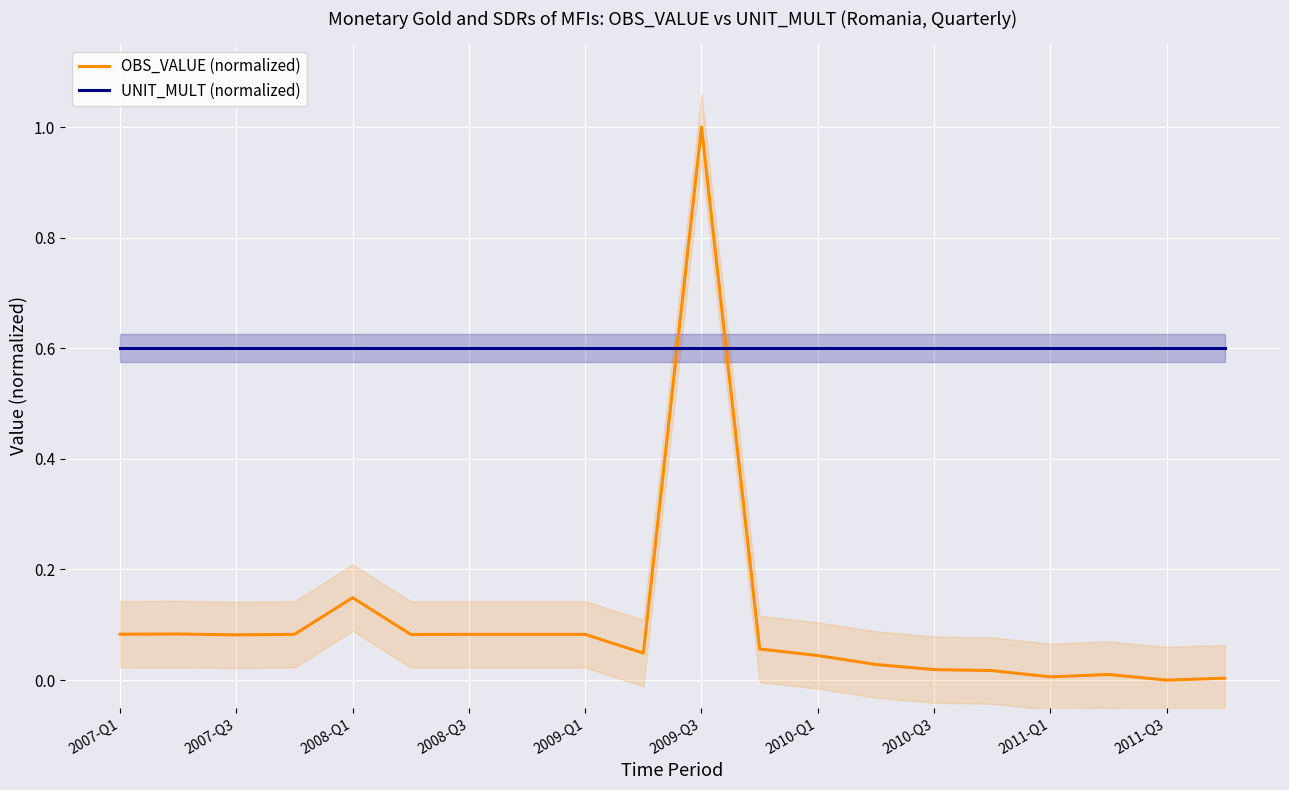

What is the highest value of the UNIT_MULT (normalized) series?

0.6